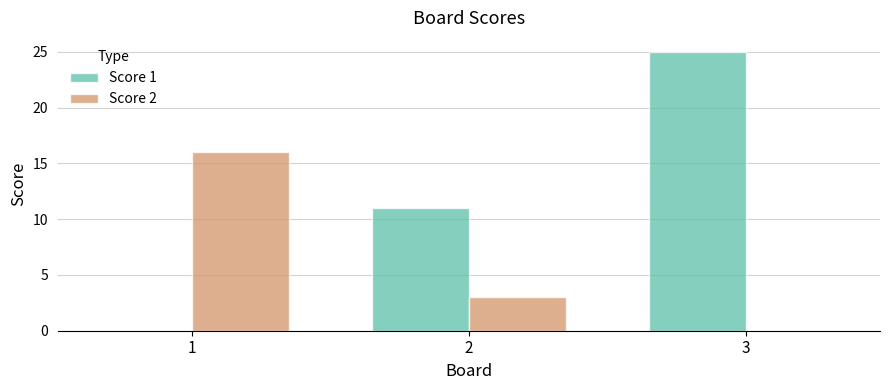

How many positive values does the Score 1 series have?

2